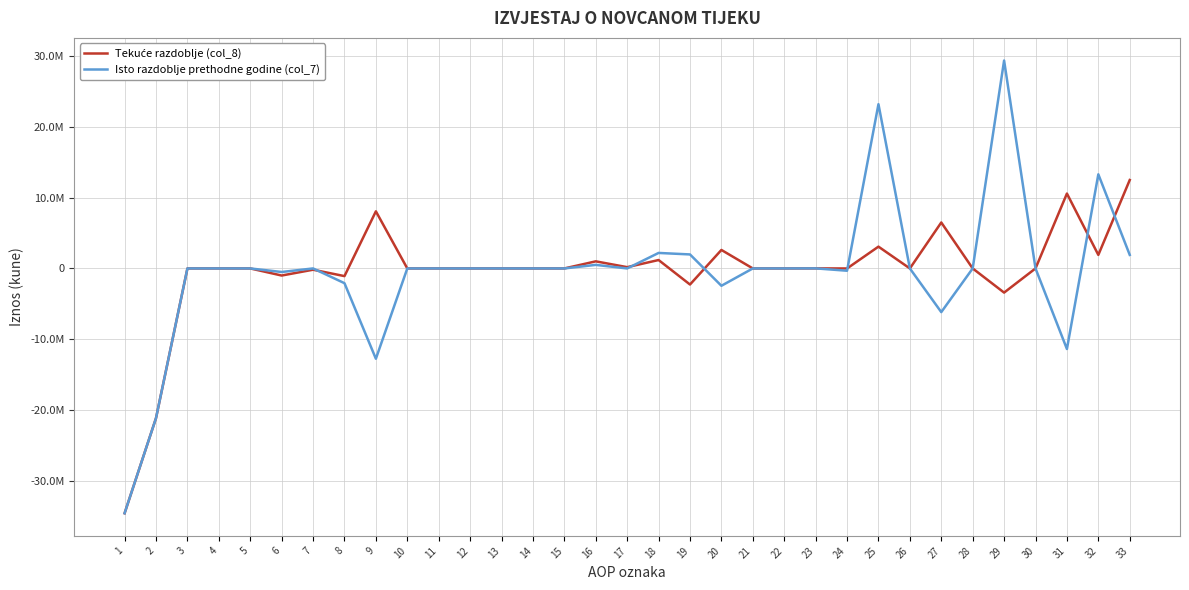

Does the chart have visible grid lines?

Yes